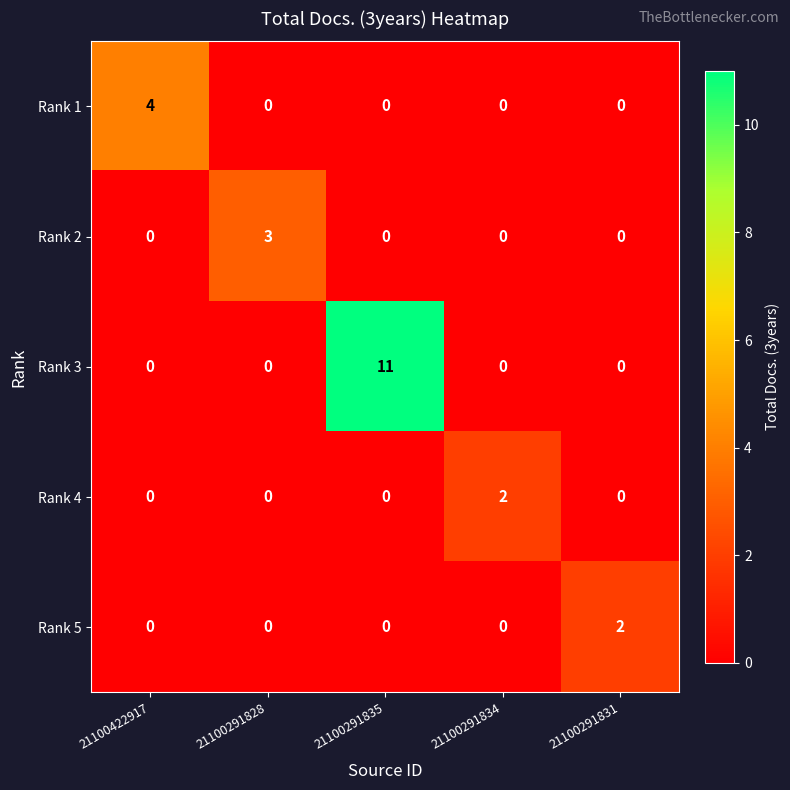

Reading left to right, list all the values displayed in this chart.

Rank 1: 4	0	0	0	0
Rank 2: 0	3	0	0	0
Rank 3: 0	0	11	0	0
Rank 4: 0	0	0	2	0
Rank 5: 0	0	0	0	2